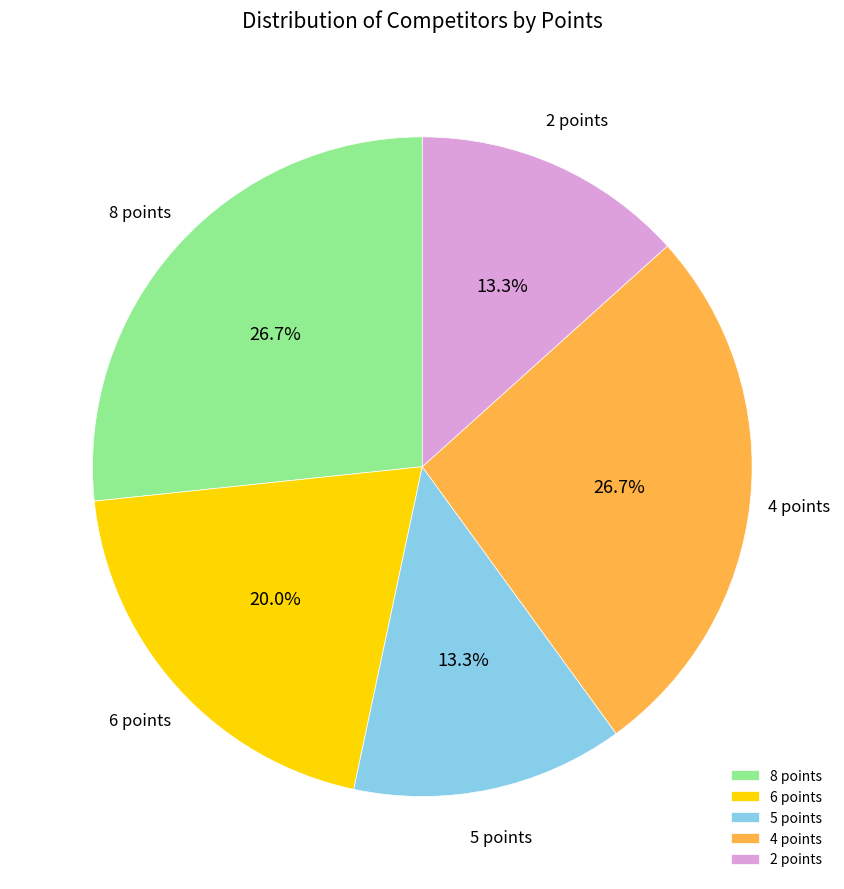

Is 8 points the majority of the pie?

No